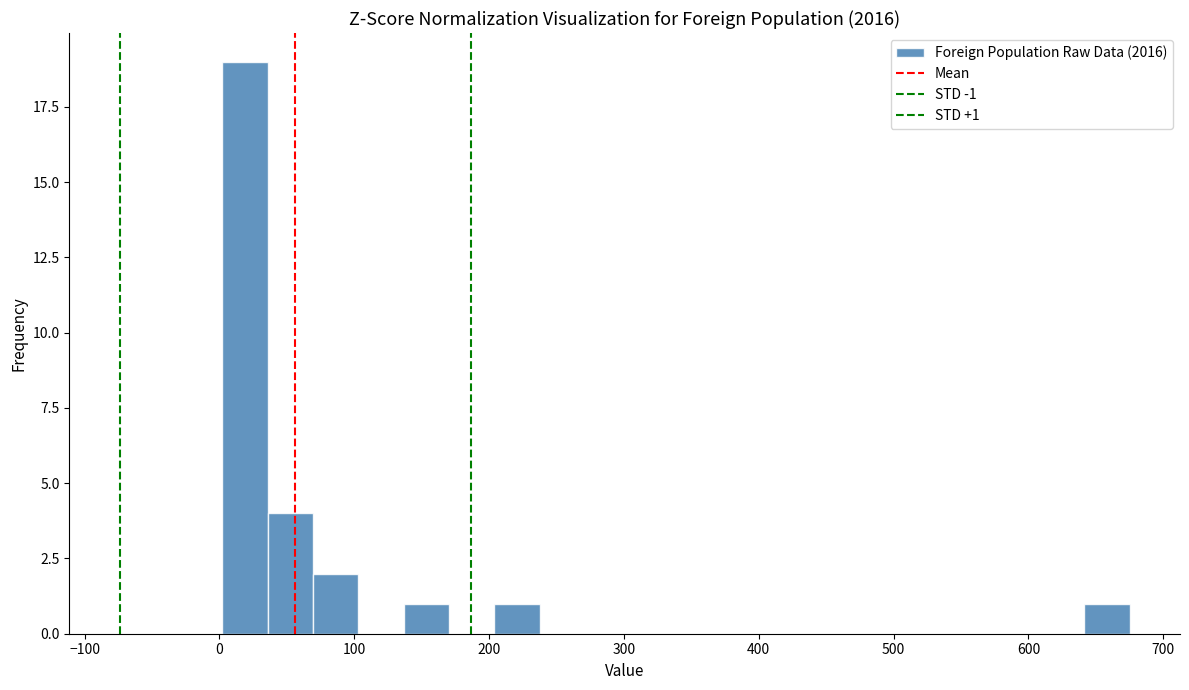

Read against the x-axis, roughly where is the centre of the tallest bar?

20